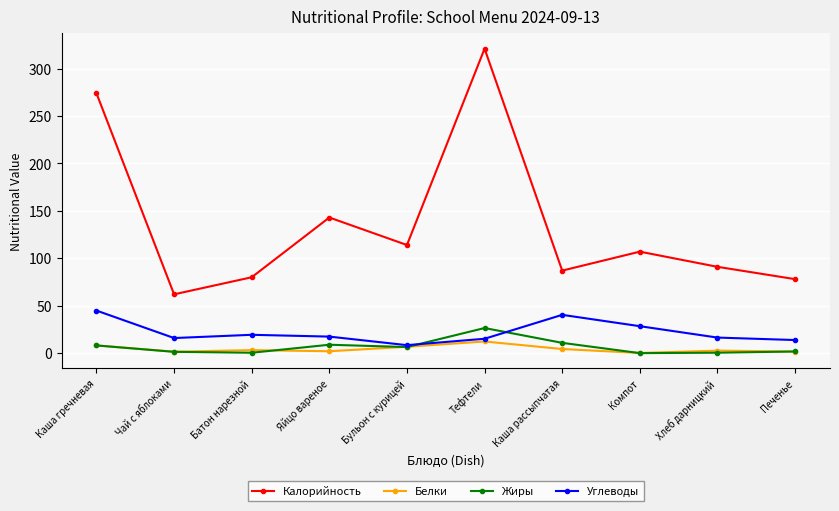

What is the maximum value shown in the chart?

321.0